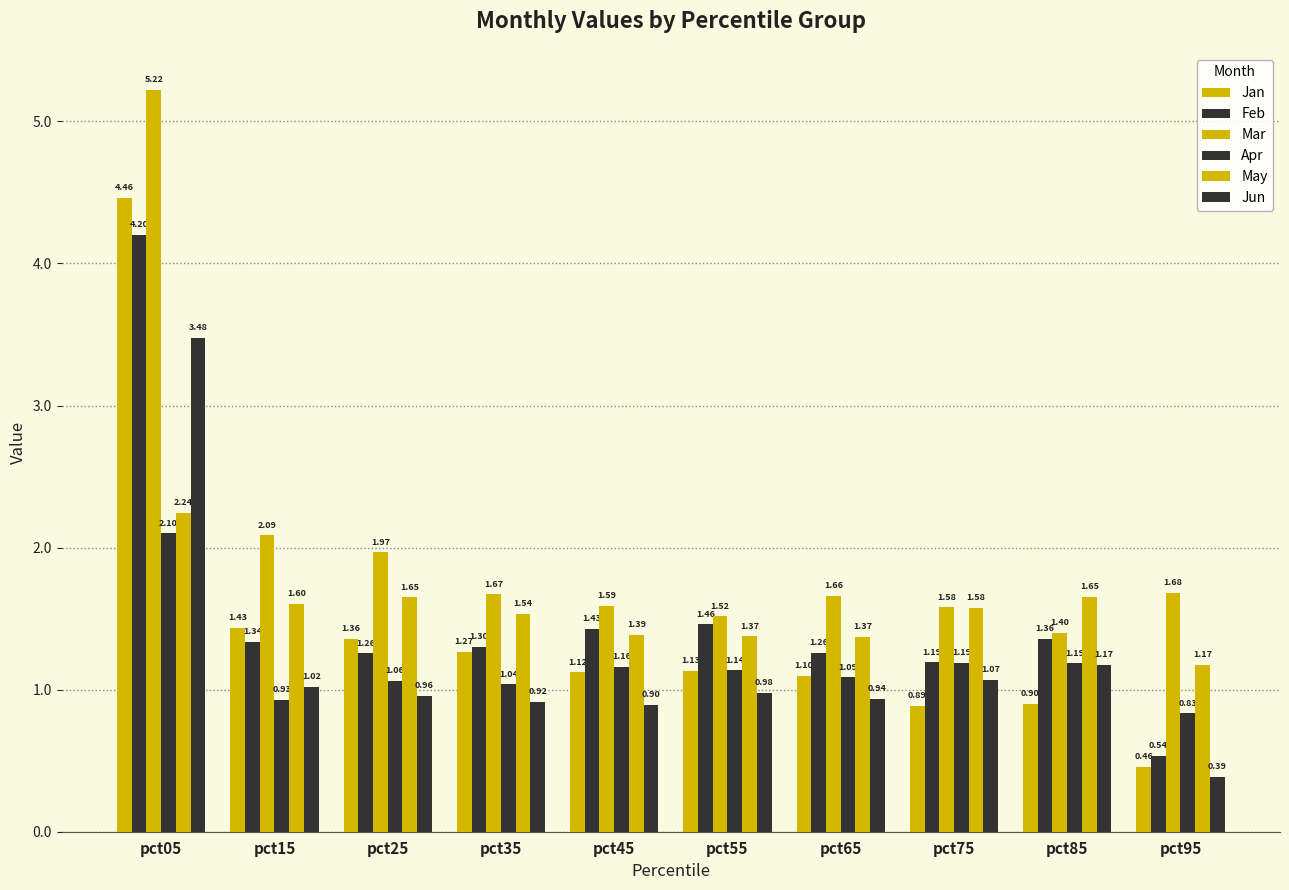

What is the spread (max minus min) of values at pct35?

0.8